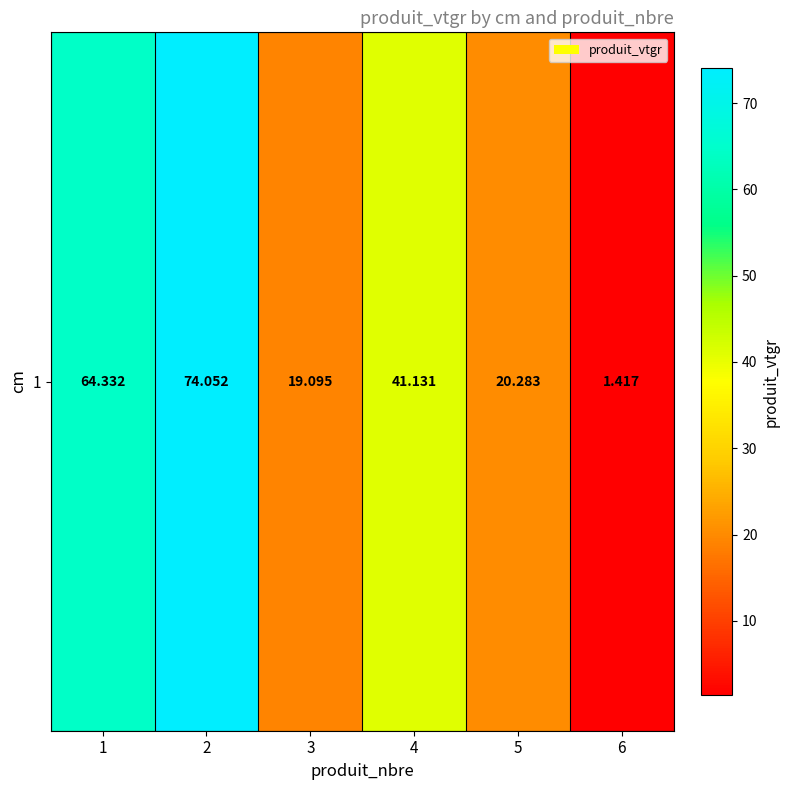

Approximately how many times larger is the value at 1 compared to 6?

45.4